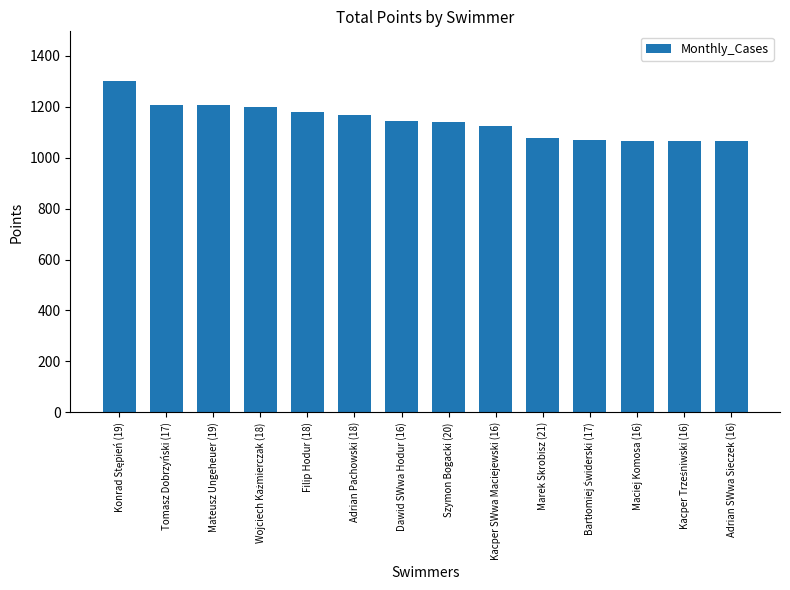

What is the label of the 6th bar from the right?

Kacper SWwa Maciejewski (16)